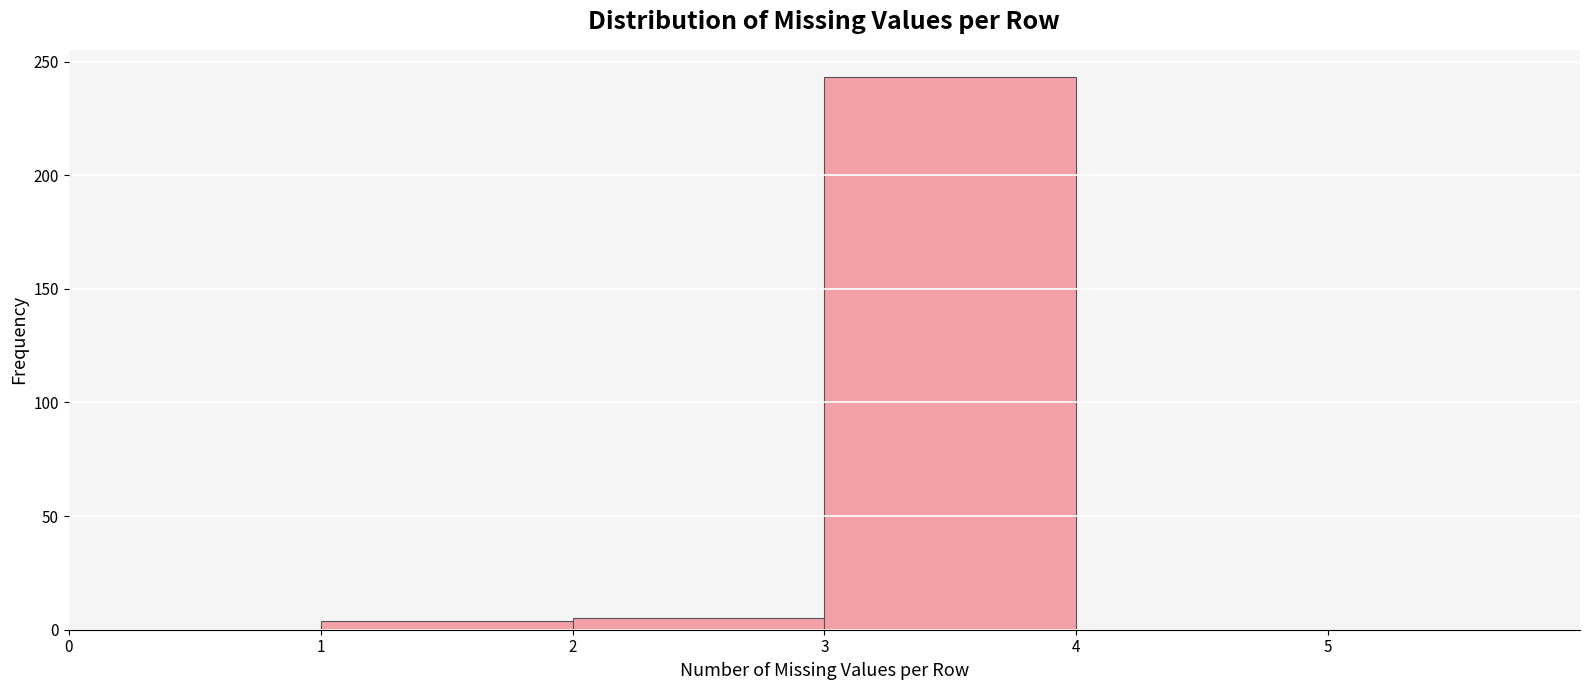

What is the height of the bar covering 3 to 4 on the x-axis? The values are not printed on the chart, so give them approximately, as read against the axis.

245